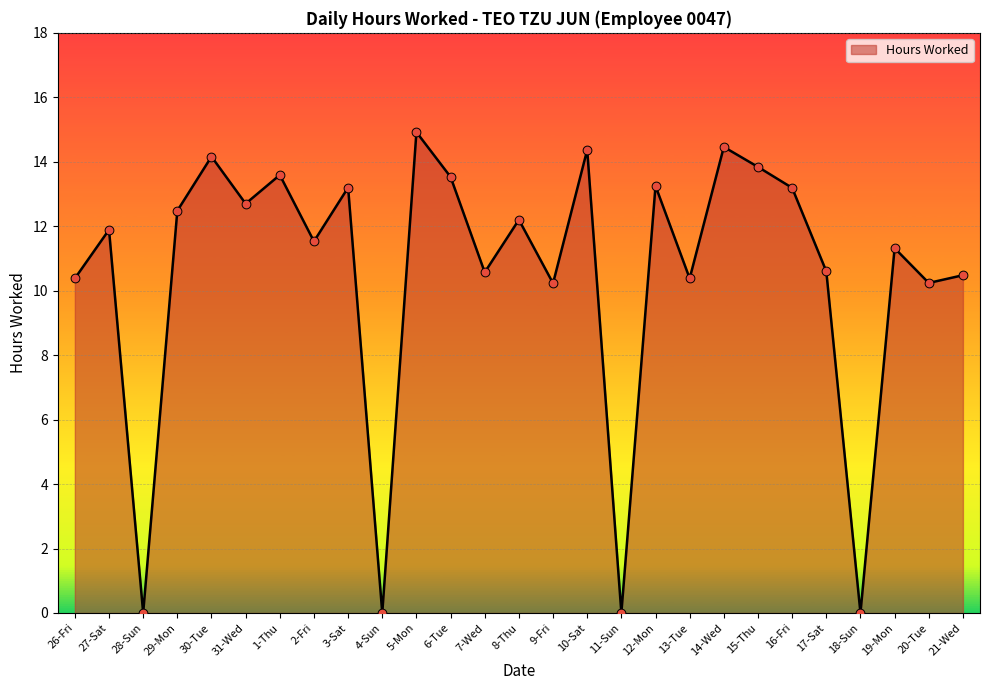

Between 28-Sun and 13-Tue, which is larger?

13-Tue